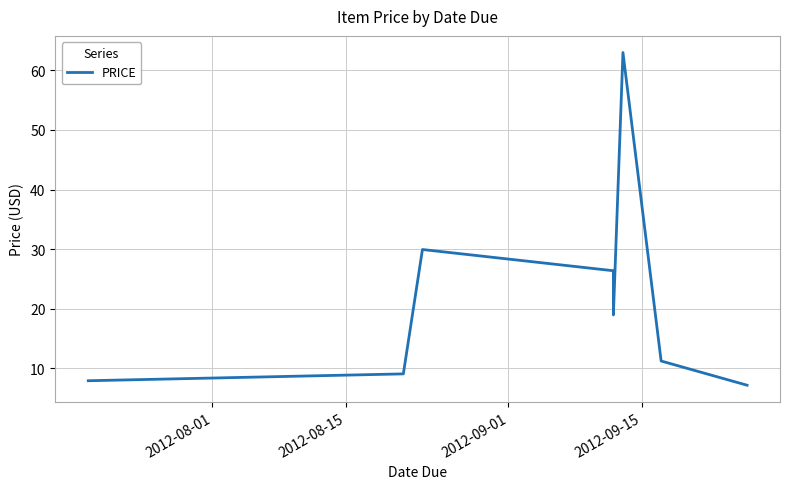

How many values are below 18?

4